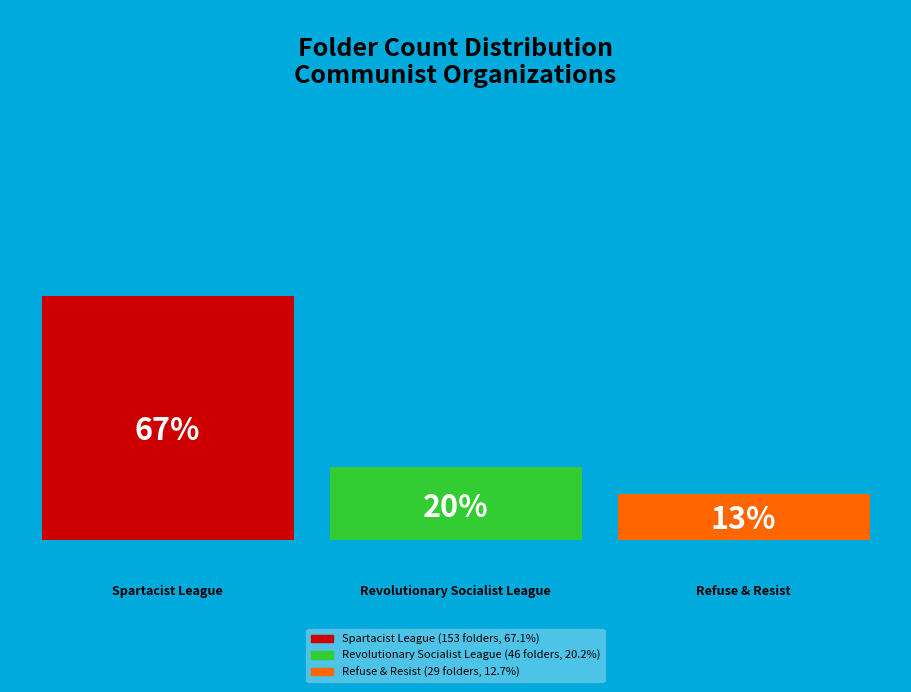

Between Spartacist League, The and Revolutionary Socialist League, The, which is larger?

Spartacist League, The